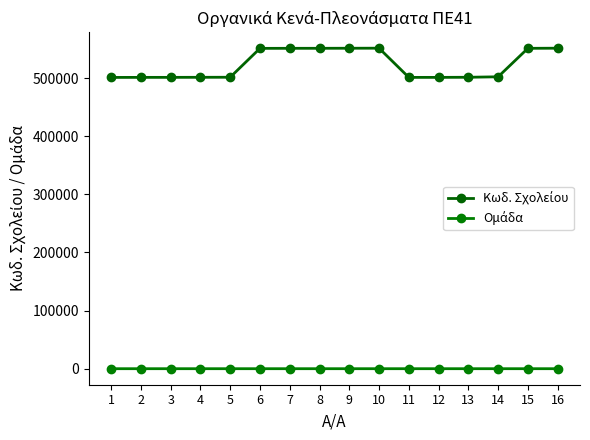

At how many categories does at least one series exceed 410820?

16